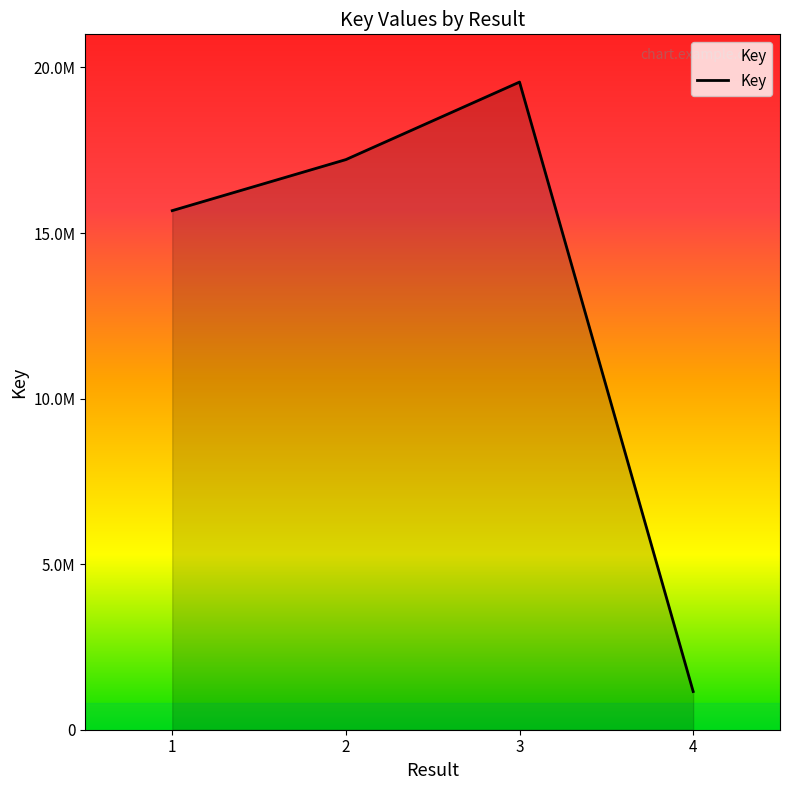

What is the value of the 2nd point from the left?

17217217